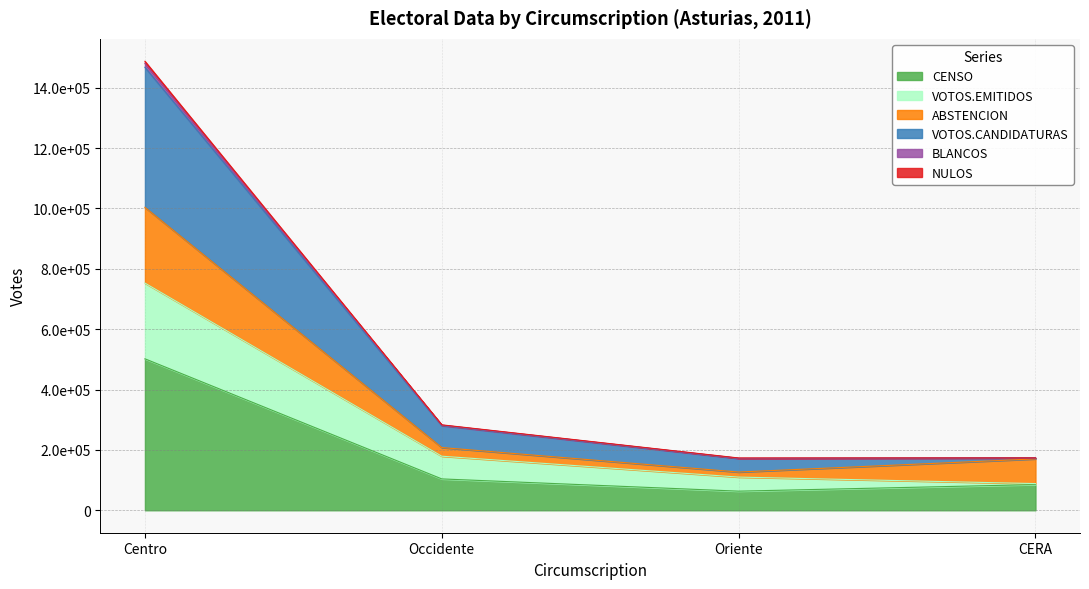

True or false: CENSO has a value of 151714 at CERA.

False